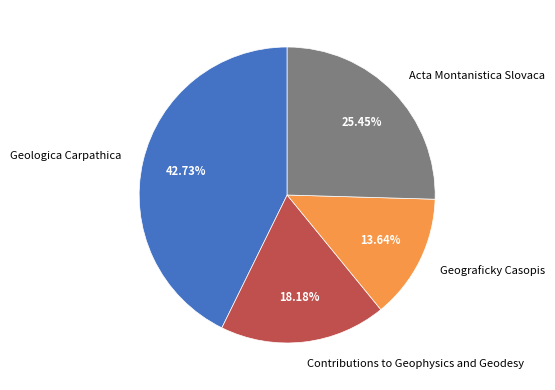

Does Contributions to Geophysics and Geodesy represent more than half of the total?

No